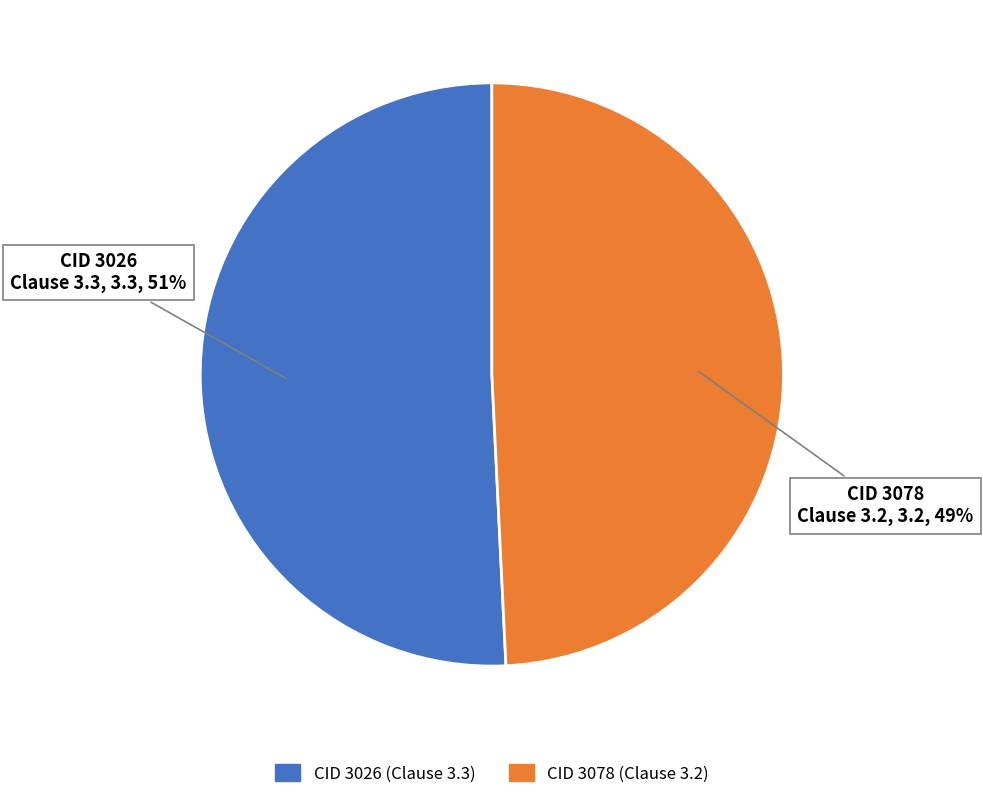

To the nearest percent, what is the difference between the largest and smallest slice percentages?

2%